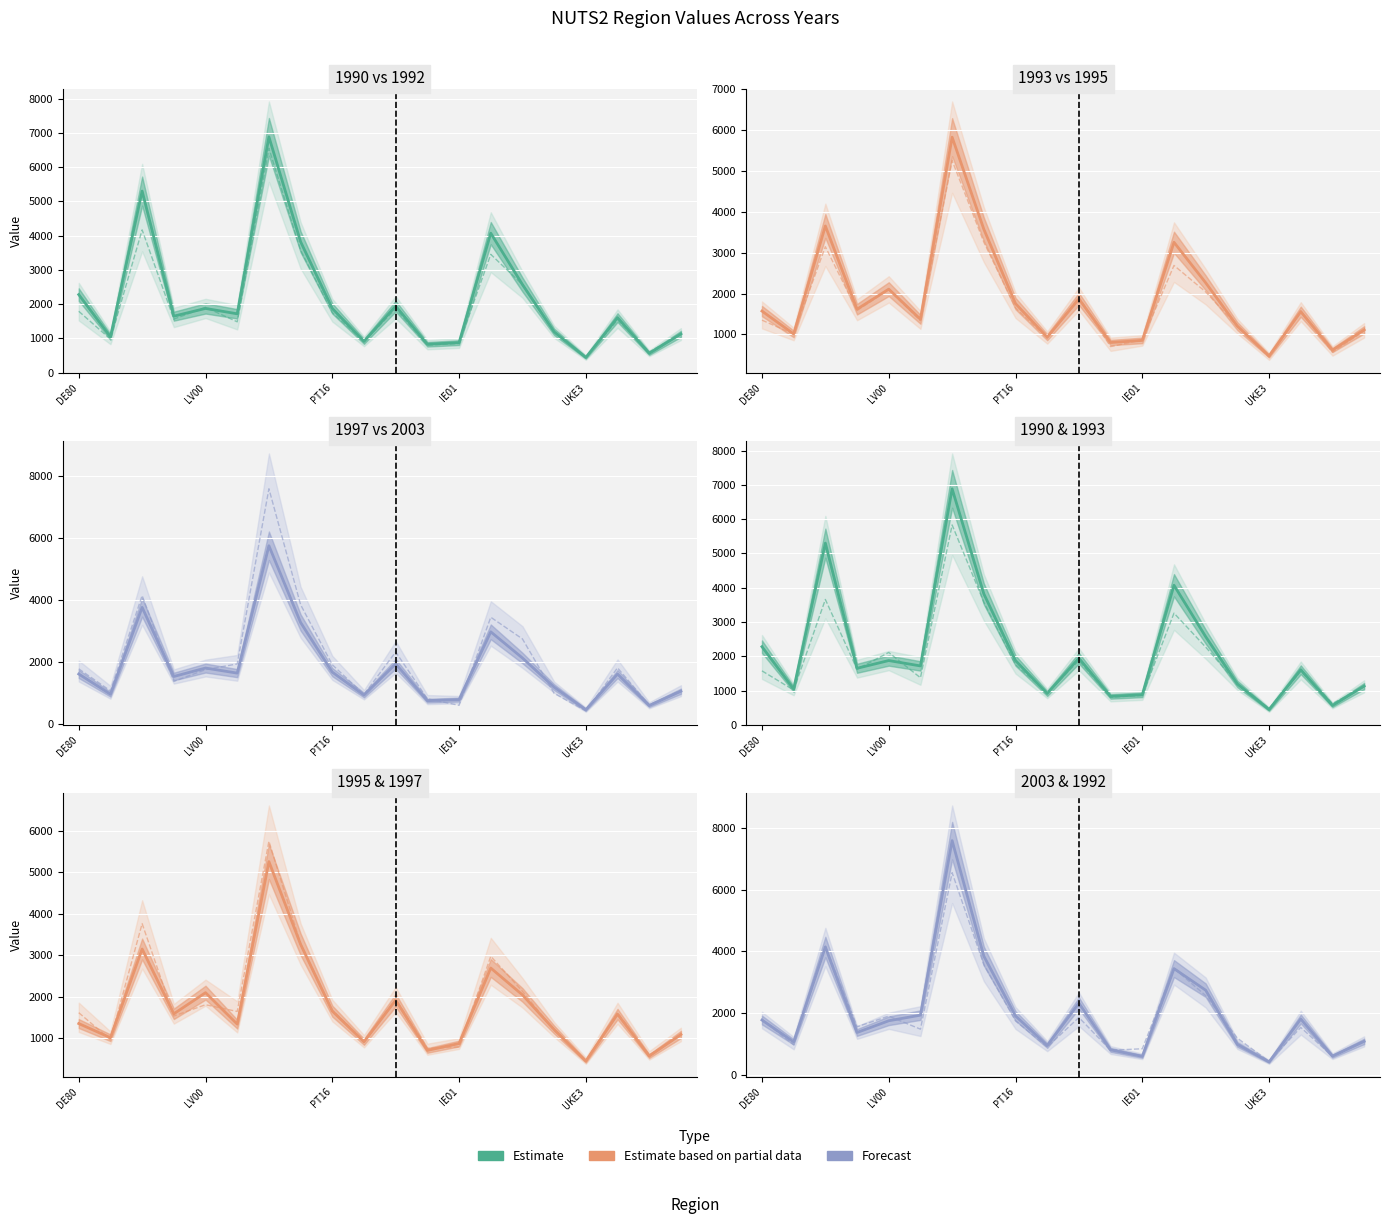

Between which two adjacent categories do 1993 and 1990 first intersect?

DK02 and LV00